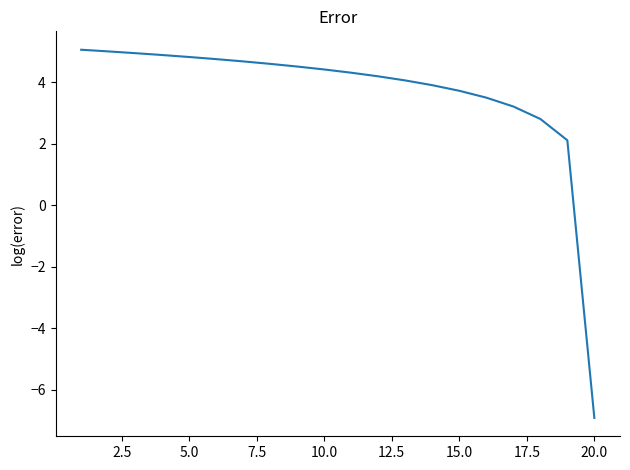

What is the greatest value displayed?

5.1